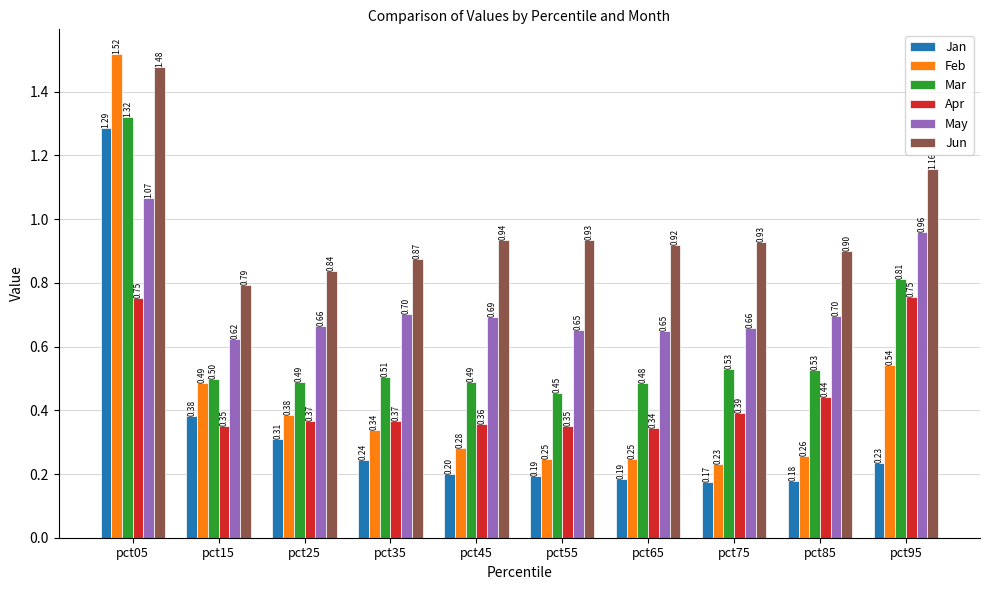

What is the smallest value displayed?

0.2